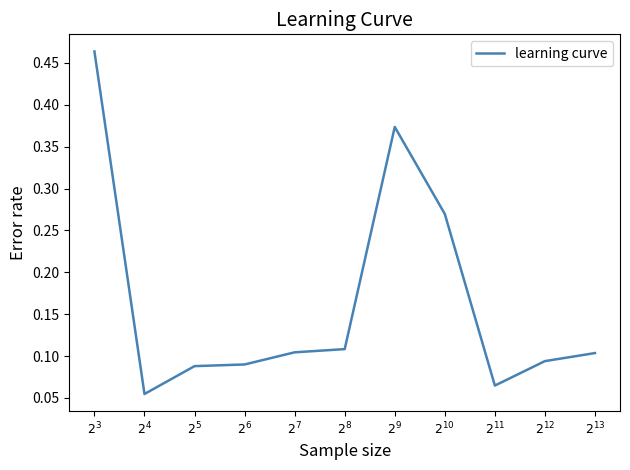

Does the chart have visible grid lines?

No